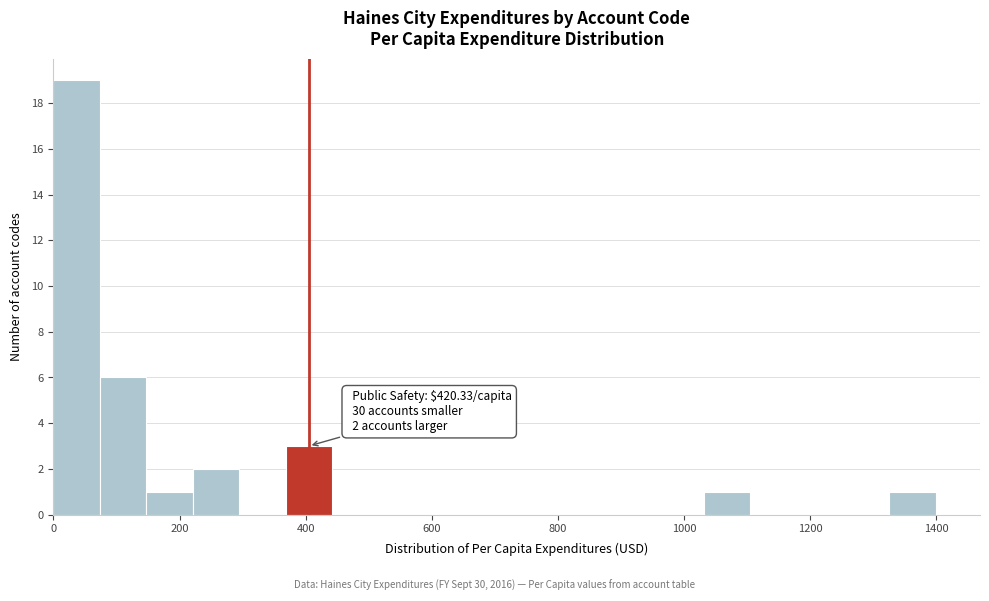

Around what value on the x-axis is the tallest bar? Give the approximate position of its centre, as read against the axis.

40